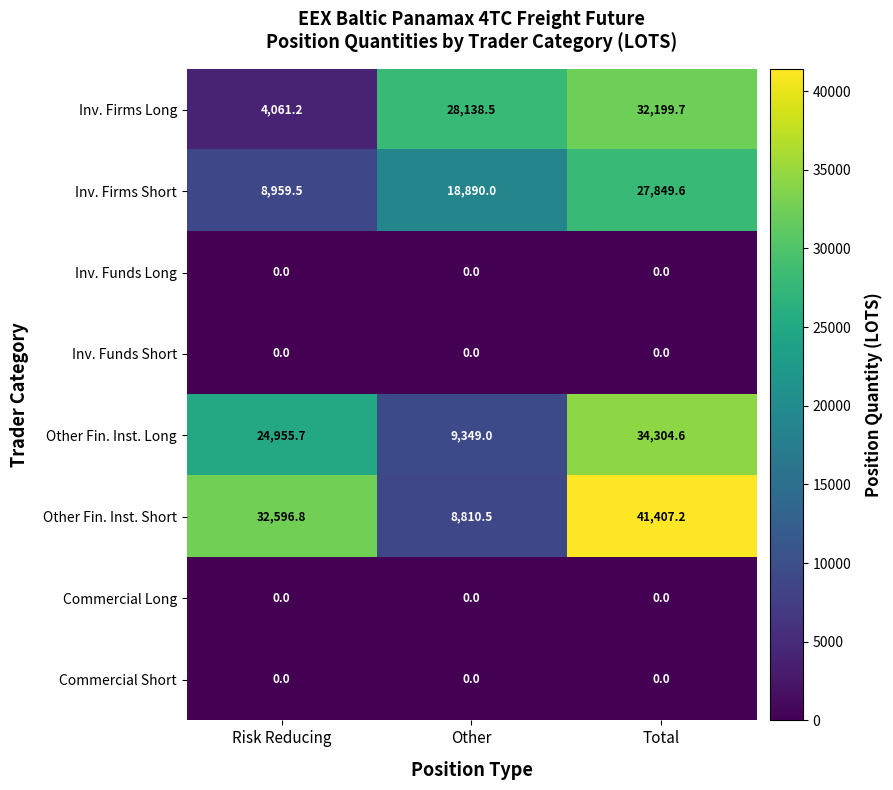

Which label corresponds to the largest value in the chart?

Total